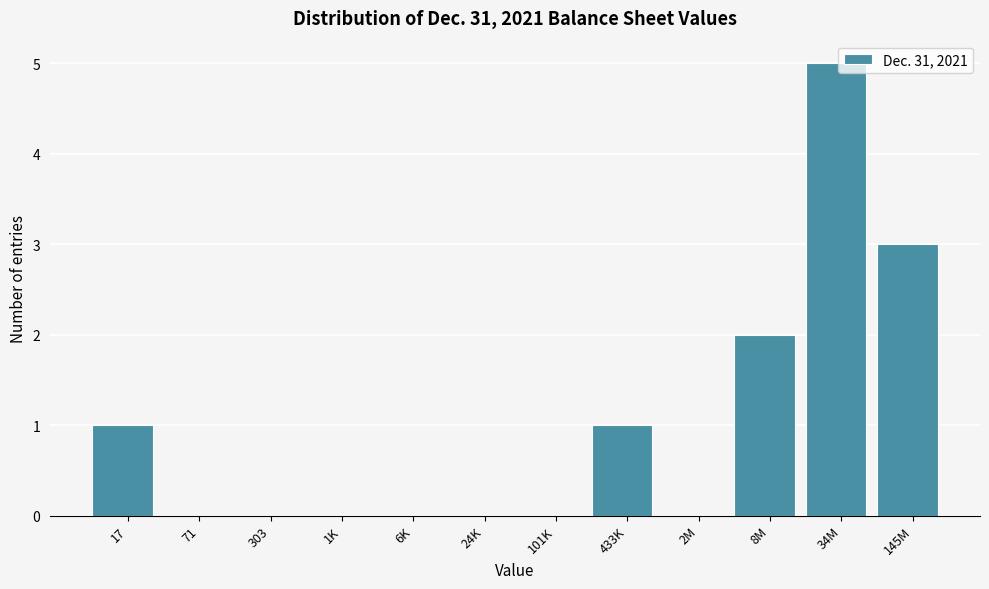

Reading right to left, extract all data points from this chart.

145M=3	34M=5	8M=2	2M=0	433K=1	101K=0	24K=0	6K=0	1K=0	303=0	71=0	17=1